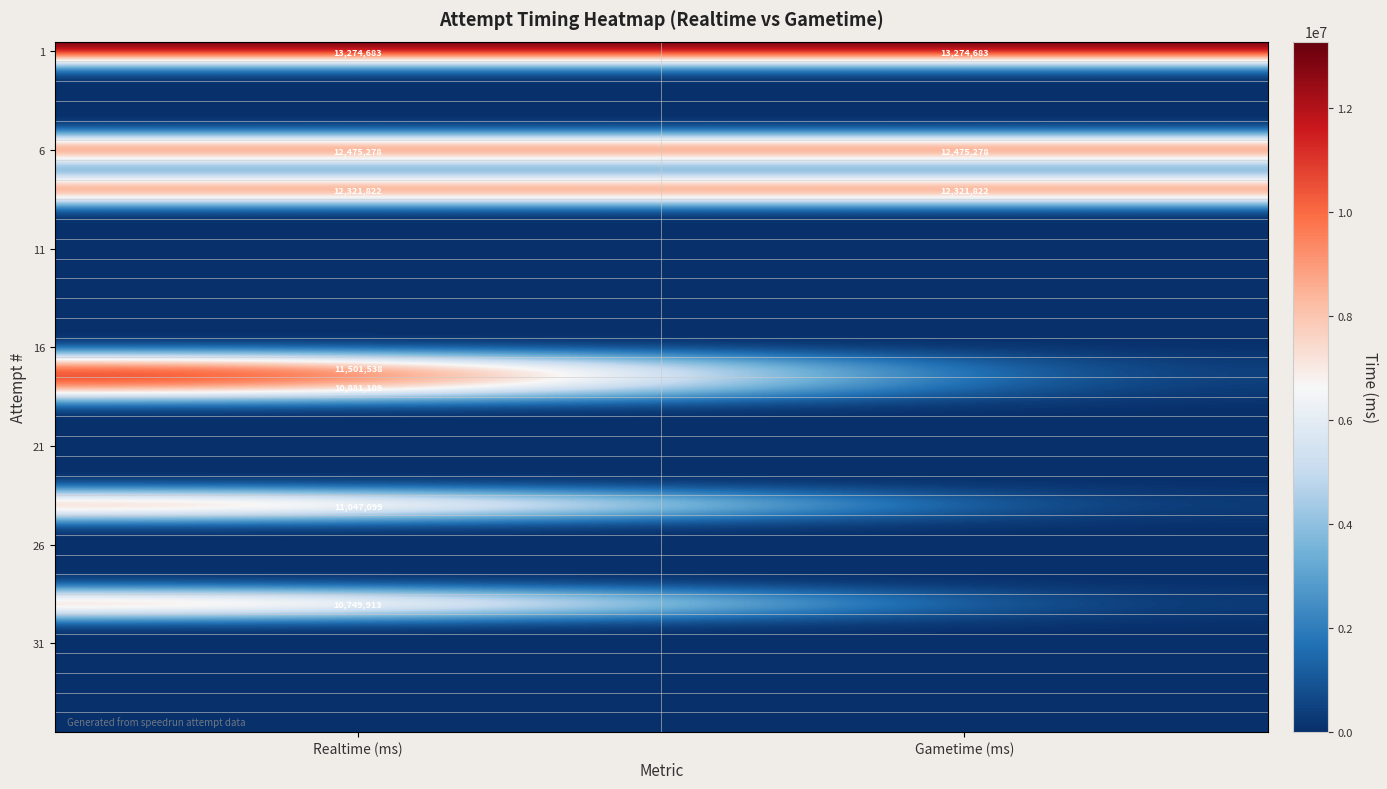

What is the highest value of the 6 series?

12475278